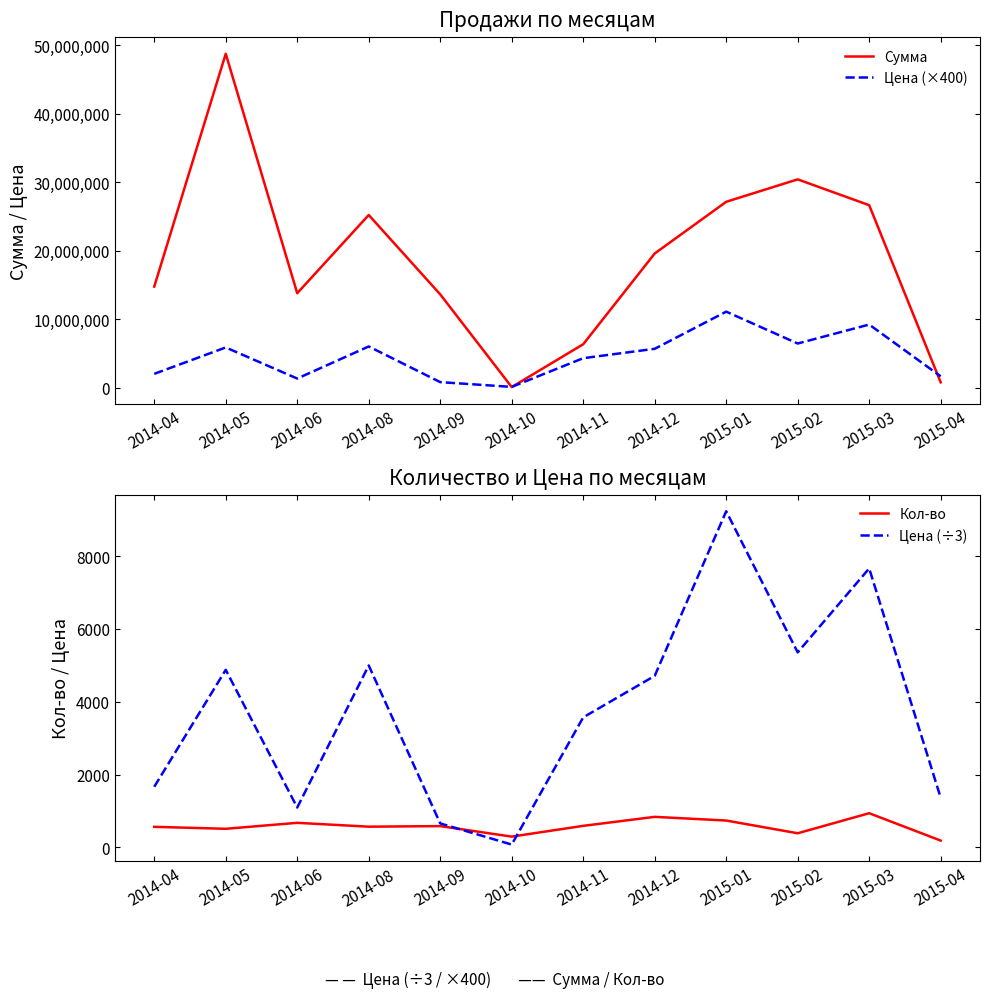

Rank the categories by Цена (÷3) value from lowest to highest.

2014-10, 2014-09, 2014-06, 2015-04, 2014-04, 2014-11, 2014-12, 2014-05, 2014-08, 2015-02, 2015-03, 2015-01